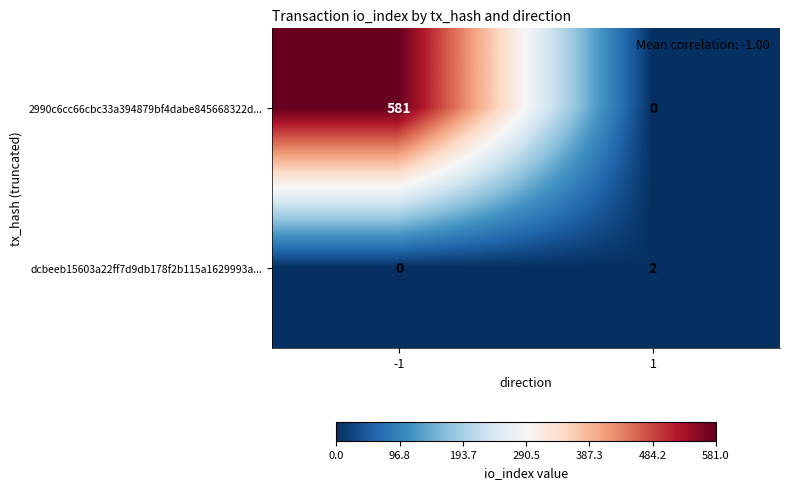

Reading left to right, list all the values displayed in this chart.

2990c6cc66cbc33a394879bf4dabe845668322d...: 581	0
dcbeeb15603a22ff7d9db178f2b115a1629993a...: 0	2